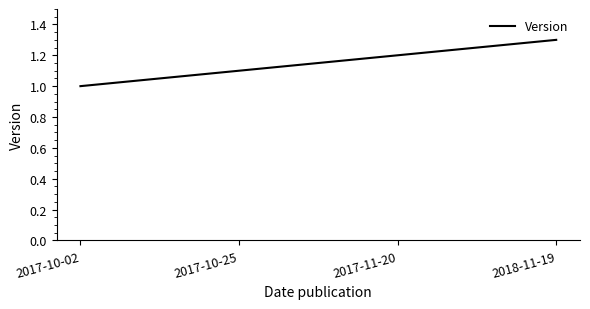

How many lines are shown in the chart?

1